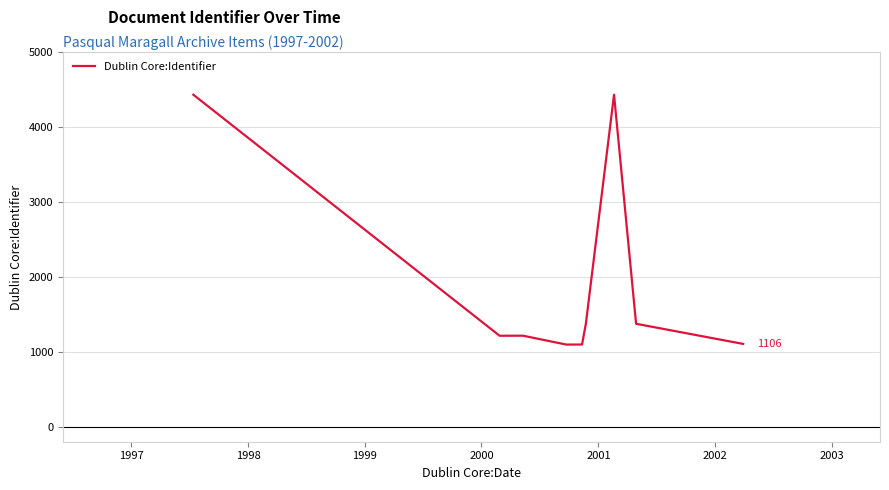

What is the difference between the maximum and minimum values?

3337